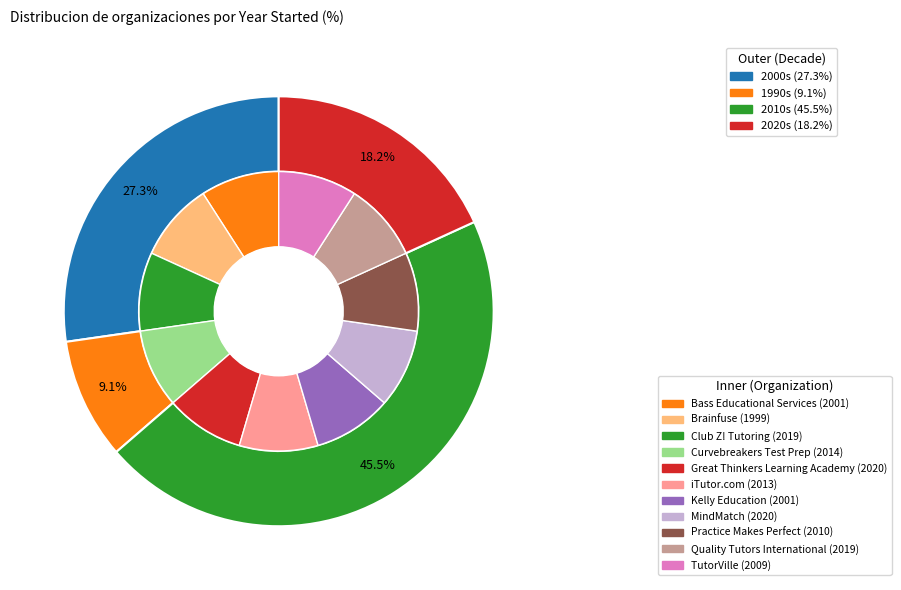

Is there any slice that represents more than half of the pie?

No